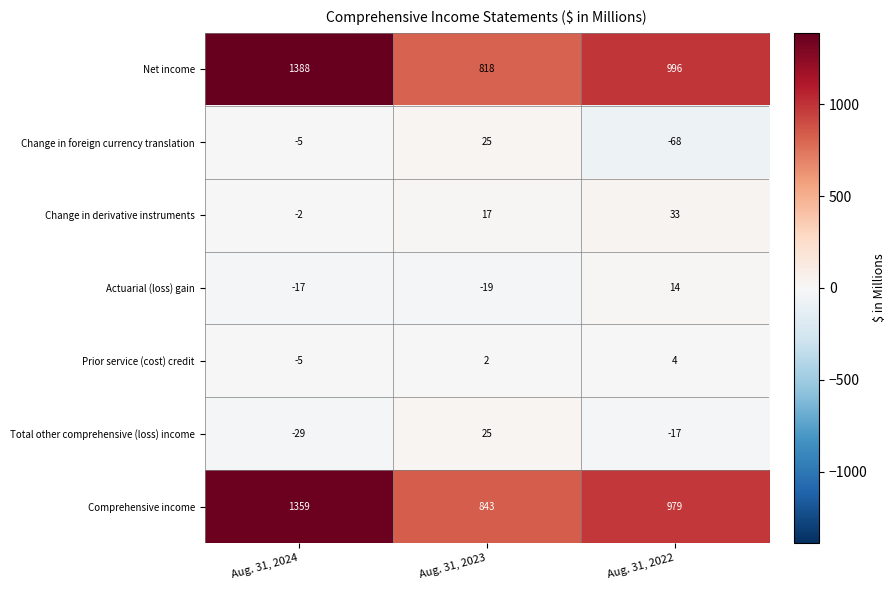

At how many categories does at least one series exceed 1080?

1